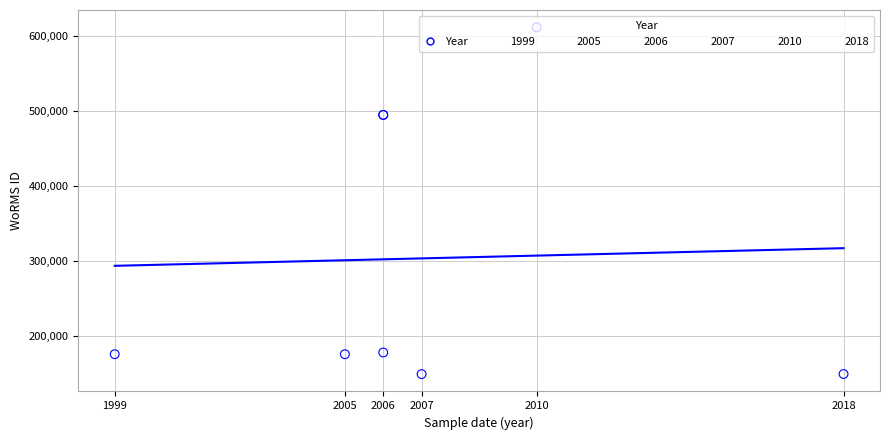

Approximately how many times larger is the value at 2018 compared to 2006?

0.3